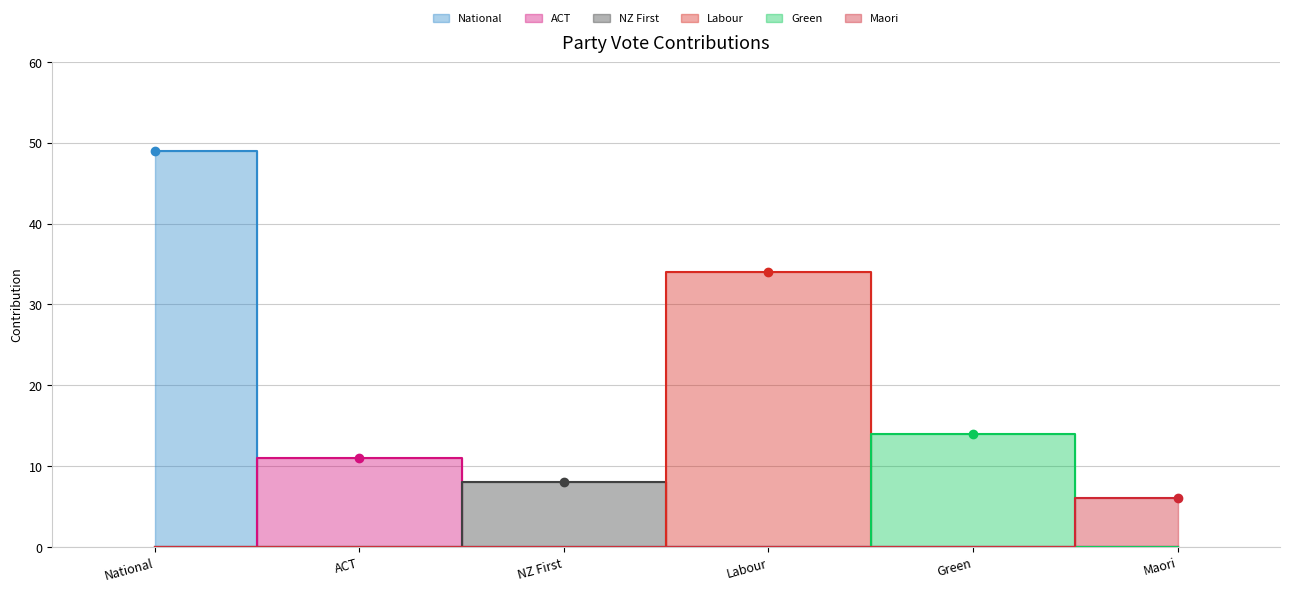

List the series in order of their peak value, highest first.

National, Labour, Green, ACT, NZ First, Maori